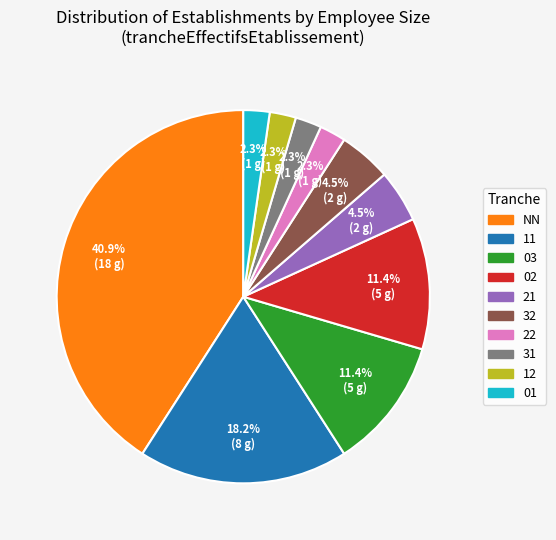

Does any single category account for the majority?

No